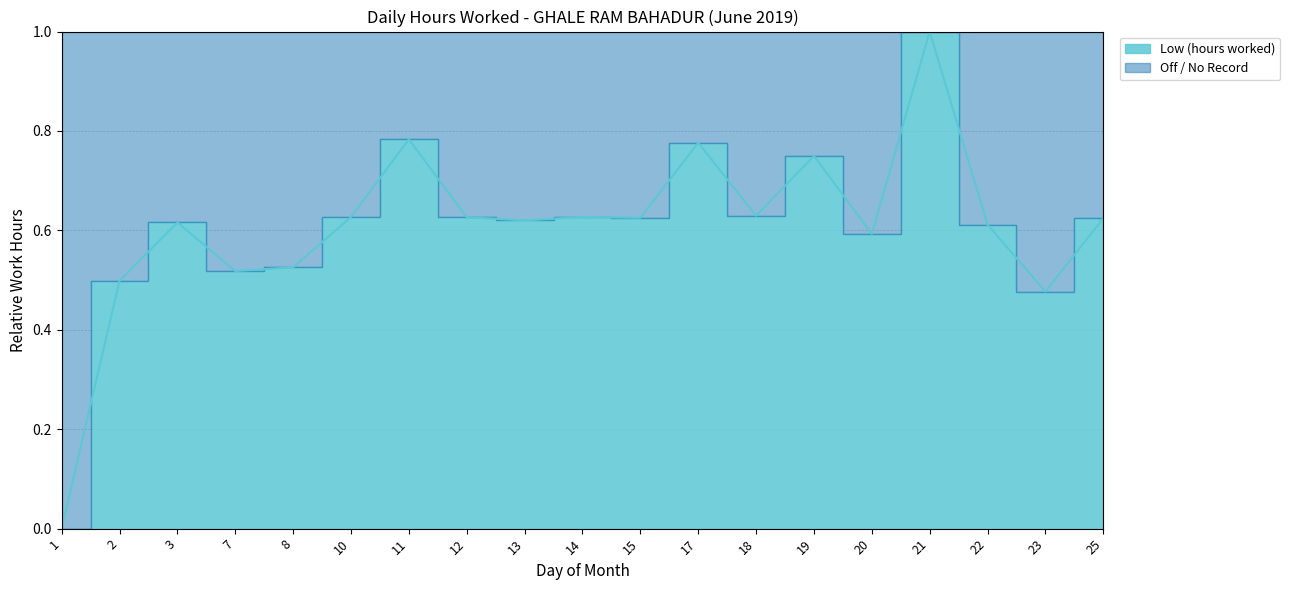

What is the value of the 17th point from the left?

0.6